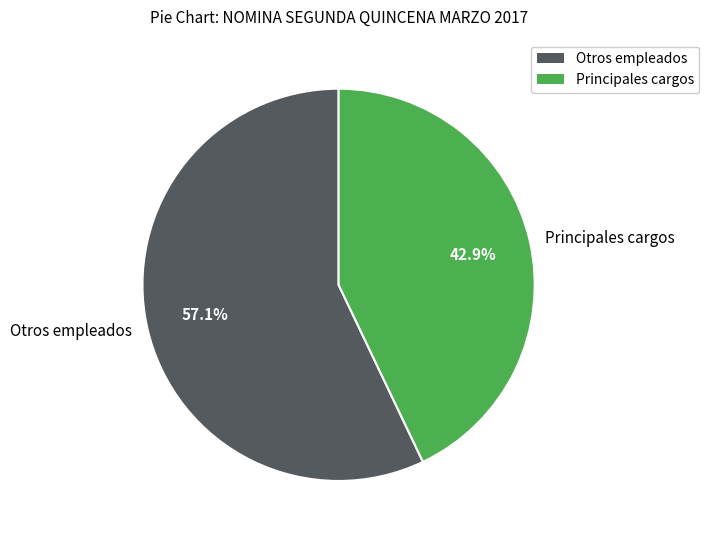

Is there any slice that represents more than half of the pie?

Yes